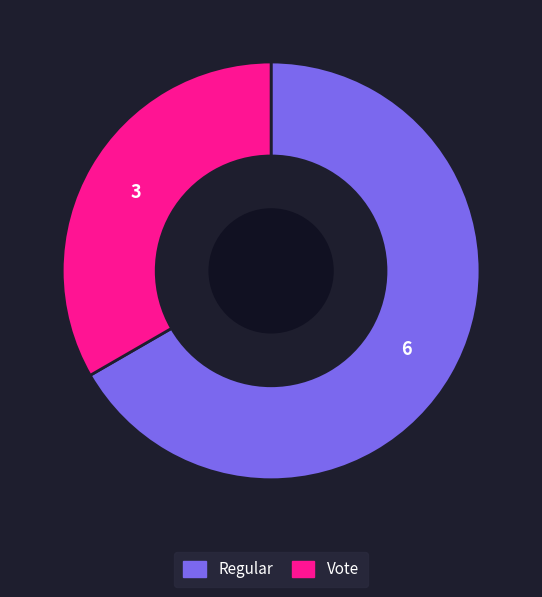

Rank the categories by value from highest to lowest.

Regular, Vote